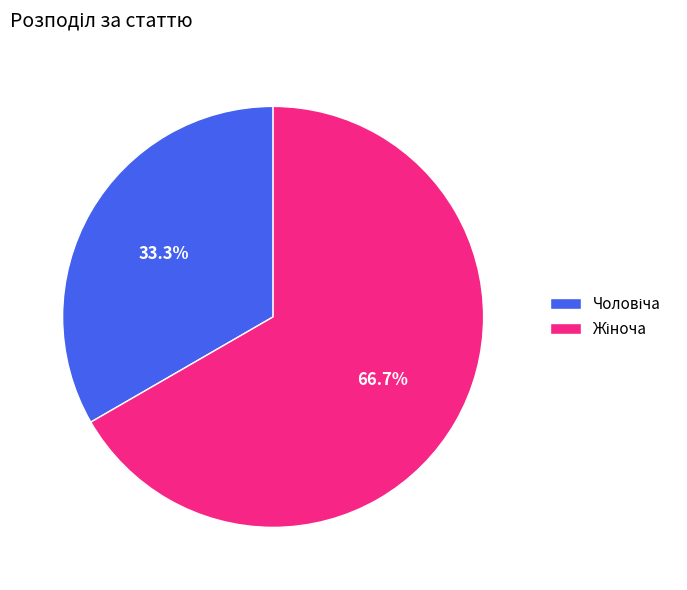

Does any single category account for the majority?

Yes